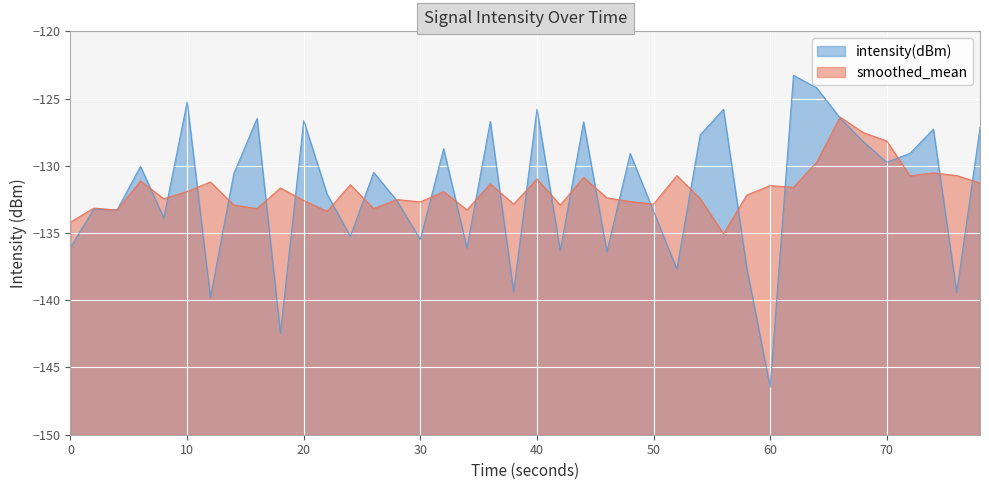

What is the sum of all values?

-5272.3